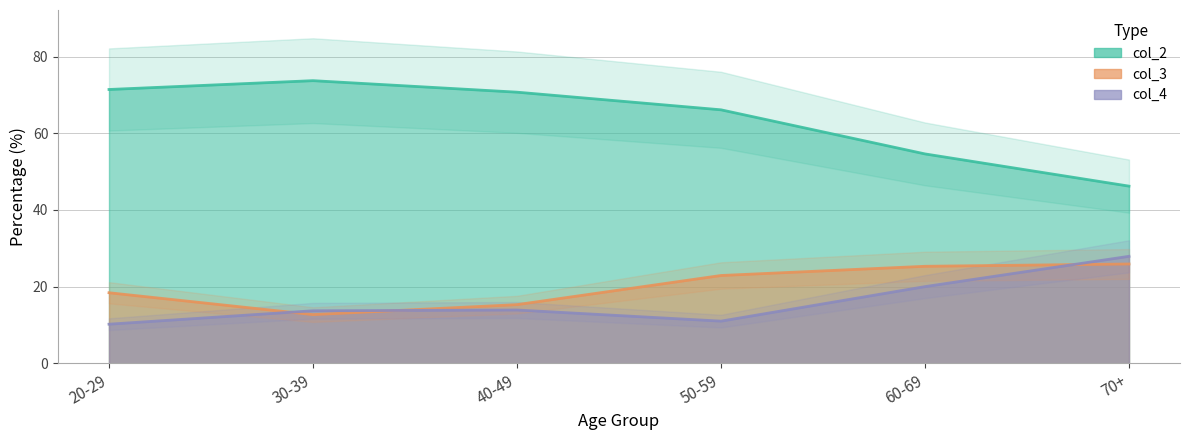

What position from the left is 70+?

6